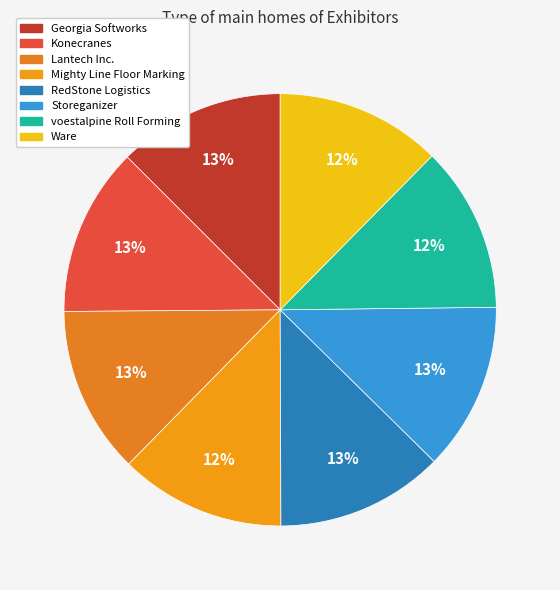

The Storeganizer slice represents 19% of the pie. True or false?

False